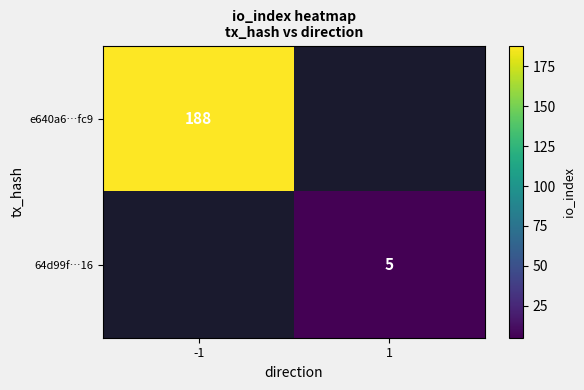

The value of 64d99f…16 at 1 is 3. True or false?

False